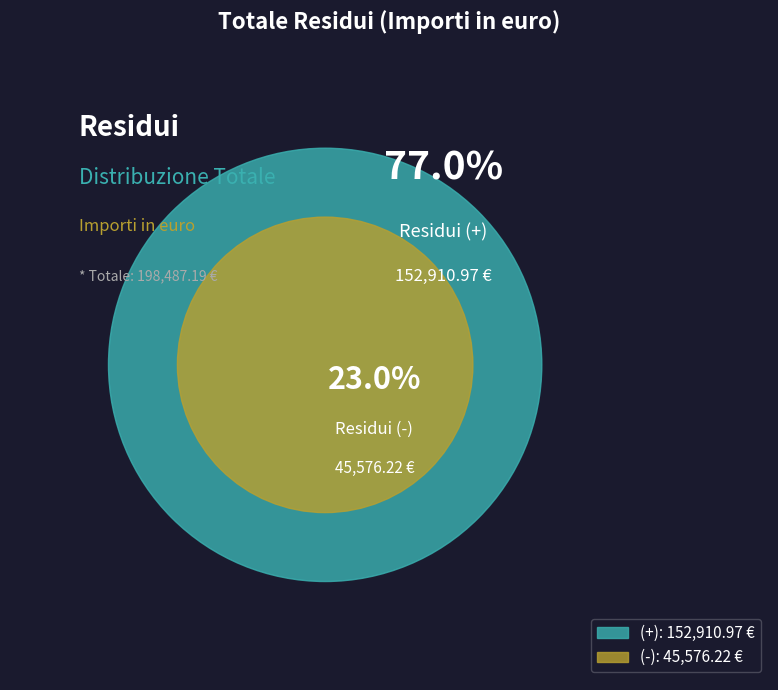

Which category accounts for the majority?

(+)